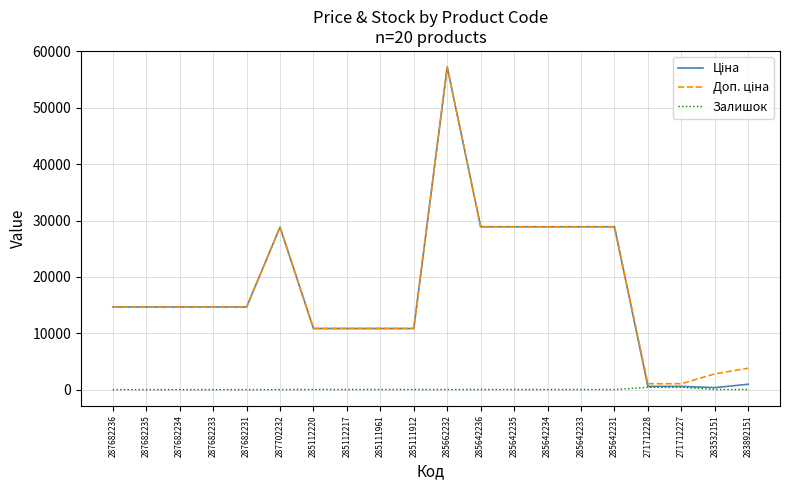

Which label corresponds to the largest value in the chart?

285662232